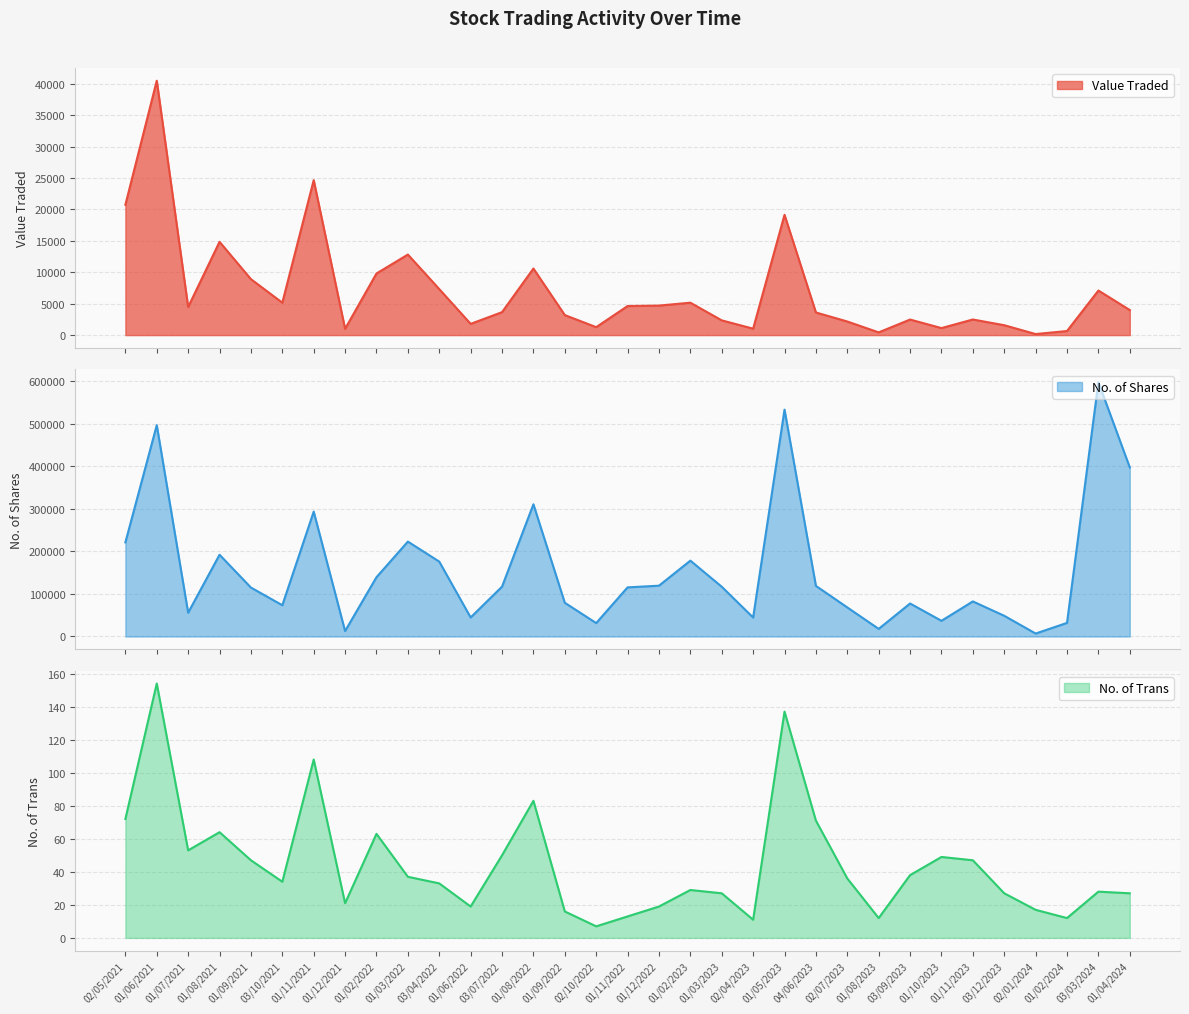

At how many categories does at least one series exceed 194889?

8